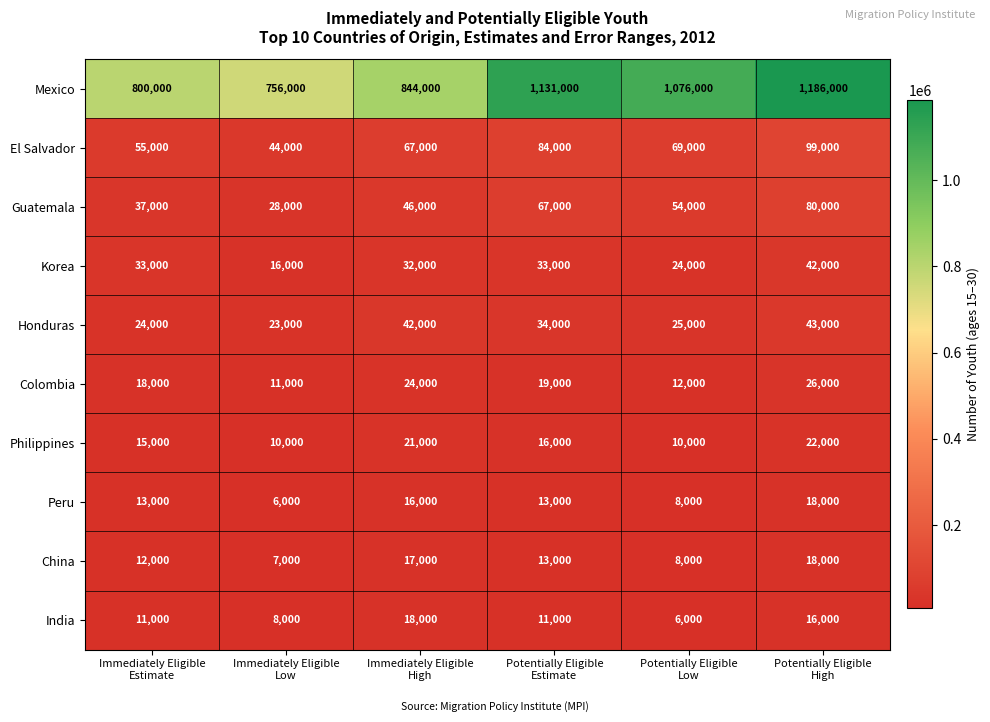

What is the difference between the maximum and minimum values in the El Salvador series?

55000